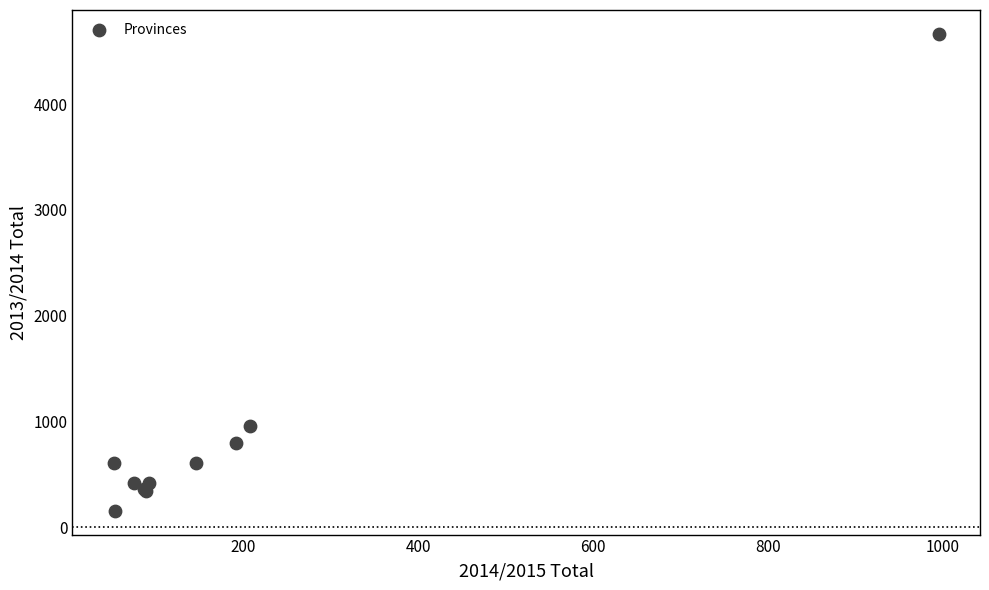

What Y value in the scatter plot is closest to 2410?

961